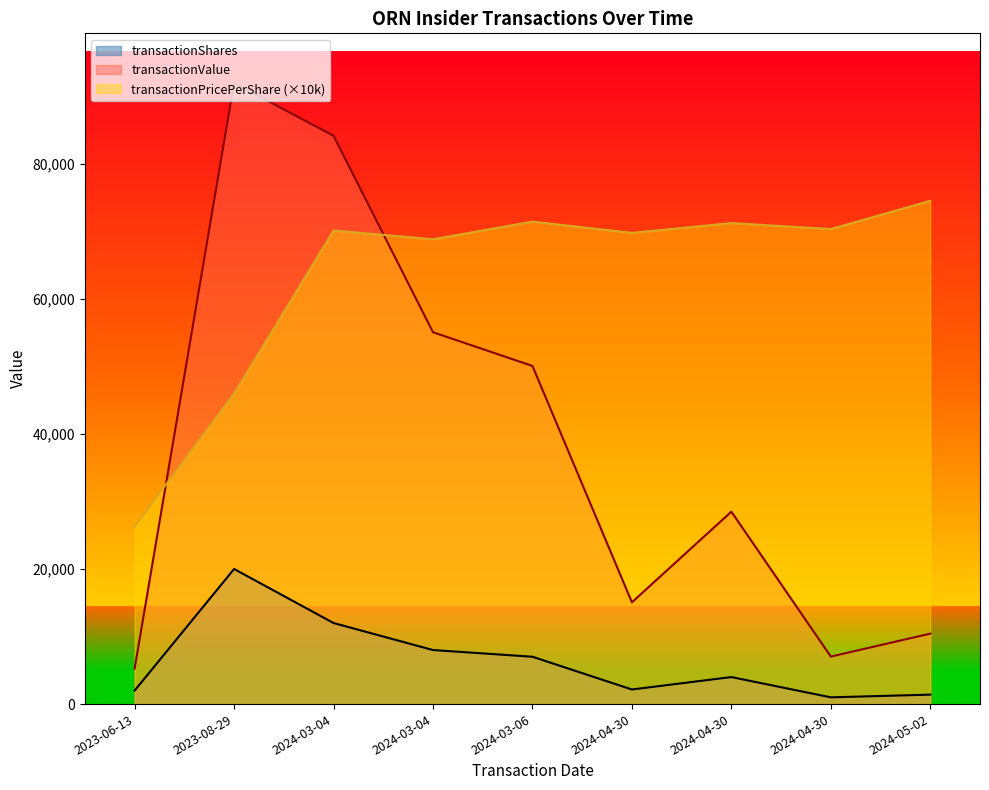

What is the sum of all transactionShares values?

57568.0